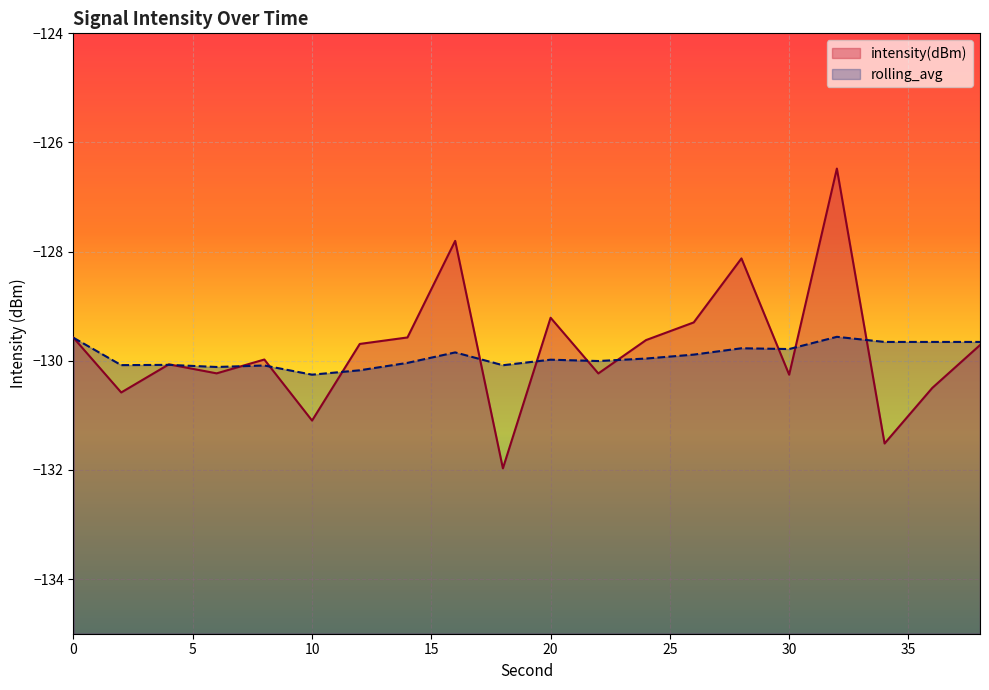

Is it true that rolling_avg equals -80.2 at 4?

False